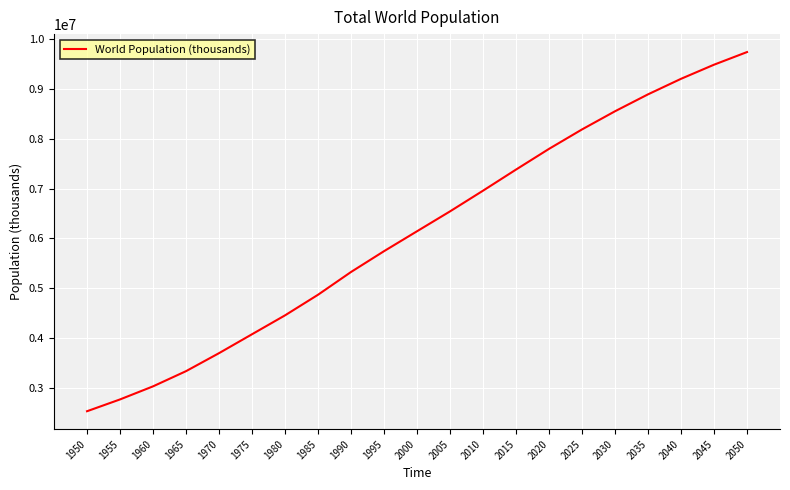

Read the value at 2020, to the nearest 50.

7794800